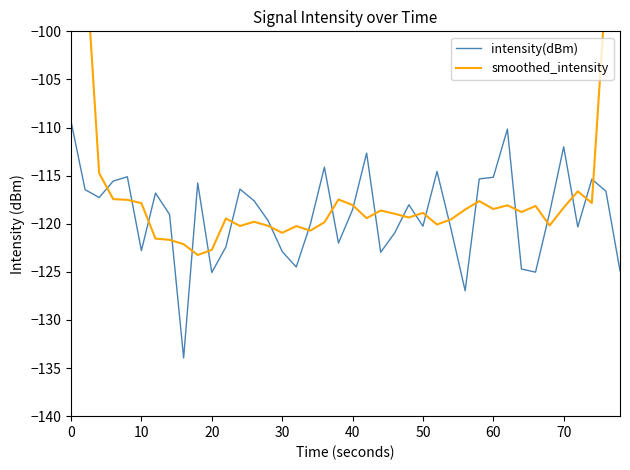

Count the number of categories in the chart.

40